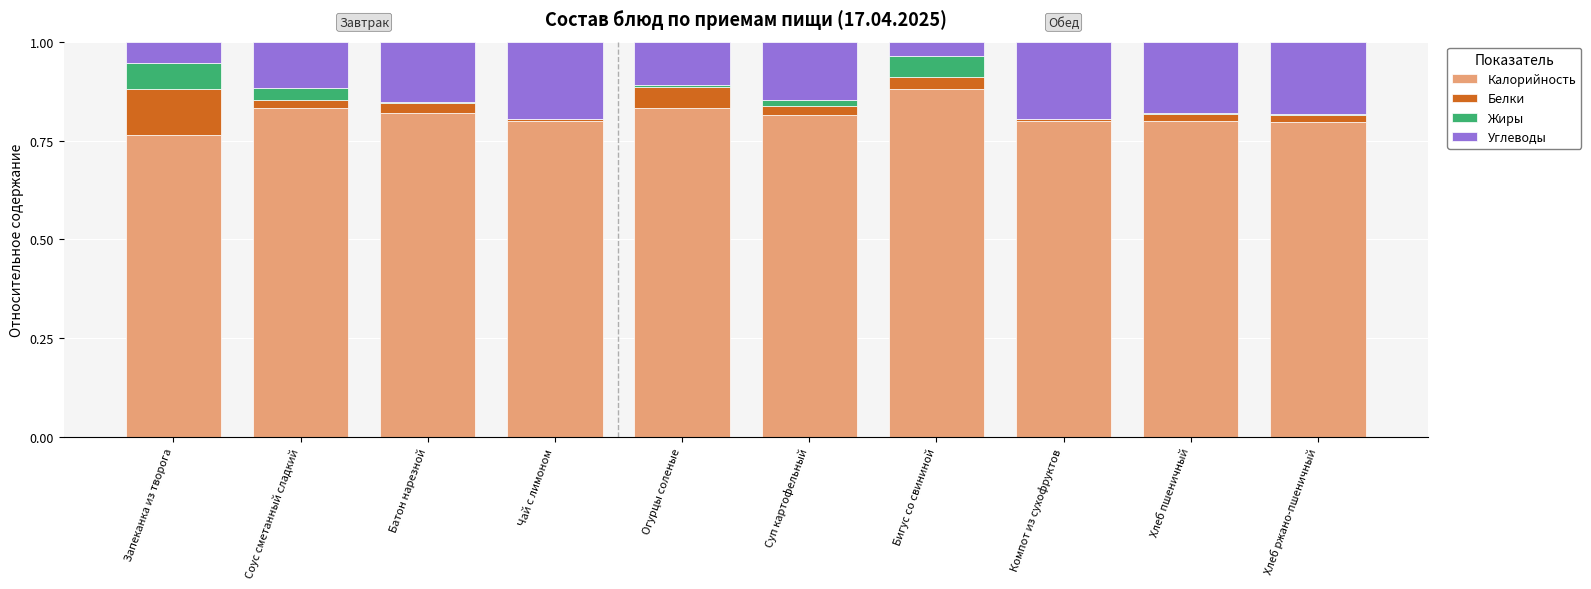

Rank the categories by Жиры value from lowest to highest.

Компот из сухофруктов, Чай с лимоном, Хлеб пшеничный, Хлеб ржано-пшеничный, Батон нарезной, Огурцы соленые, Суп картофельный, Соус сметанный сладкий, Бигус со свининой, Запеканка из творога